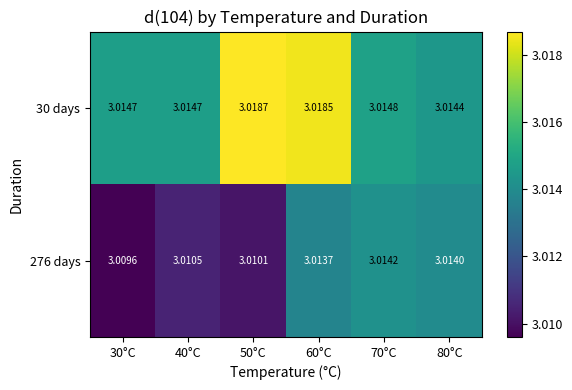

How many series are shown in this chart?

2